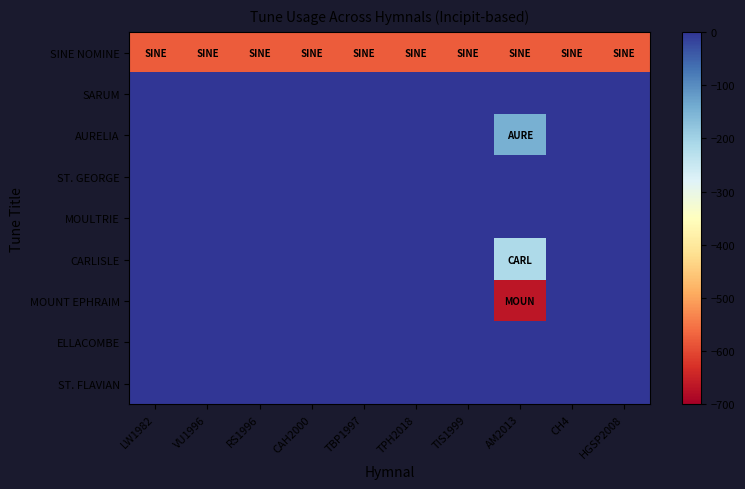

Which series has the largest range (max minus min)?

MOUNT EPHRAIM